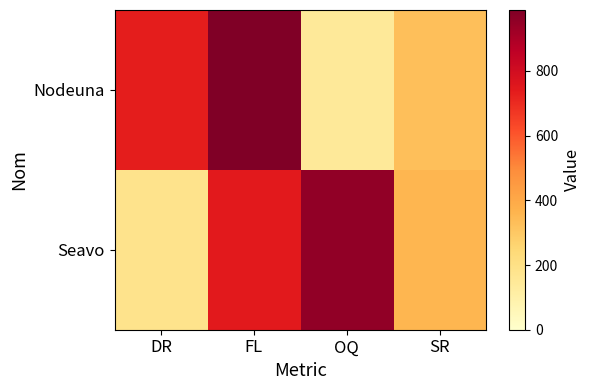

Rank the series by their maximum value, from lowest to highest.

Seavo, Nodeuna